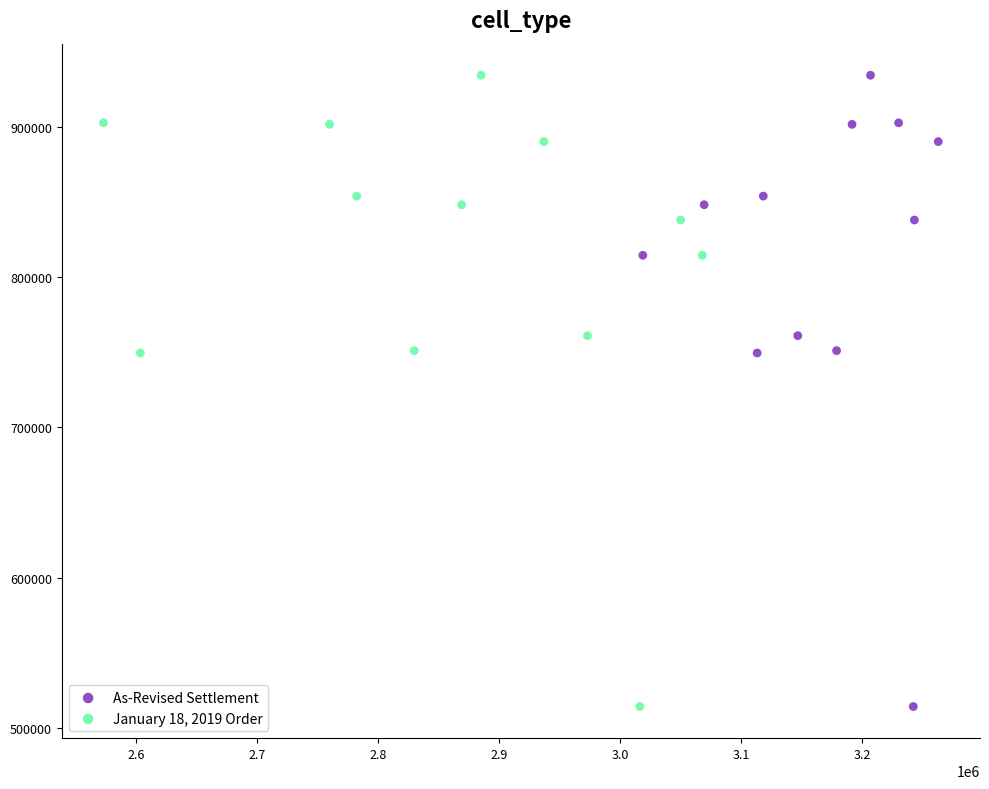

What are all the series names shown in the legend?

As-Revised Settlement, January 18, 2019 Order